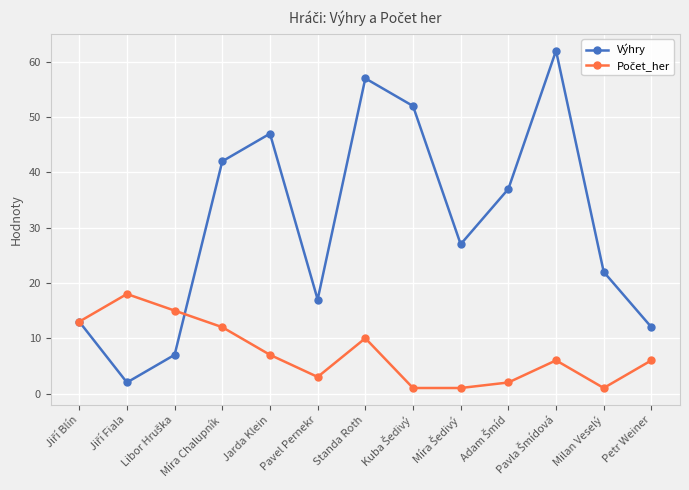

Between Jarda Klein and Milan Veselý, which series saw the biggest shift?

Výhry